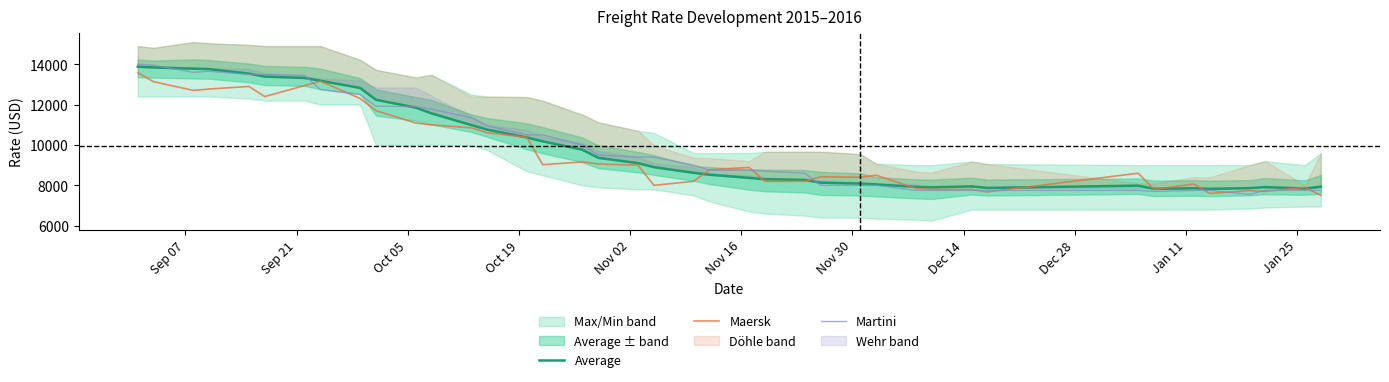

What is the sum of all Martini values?

398650